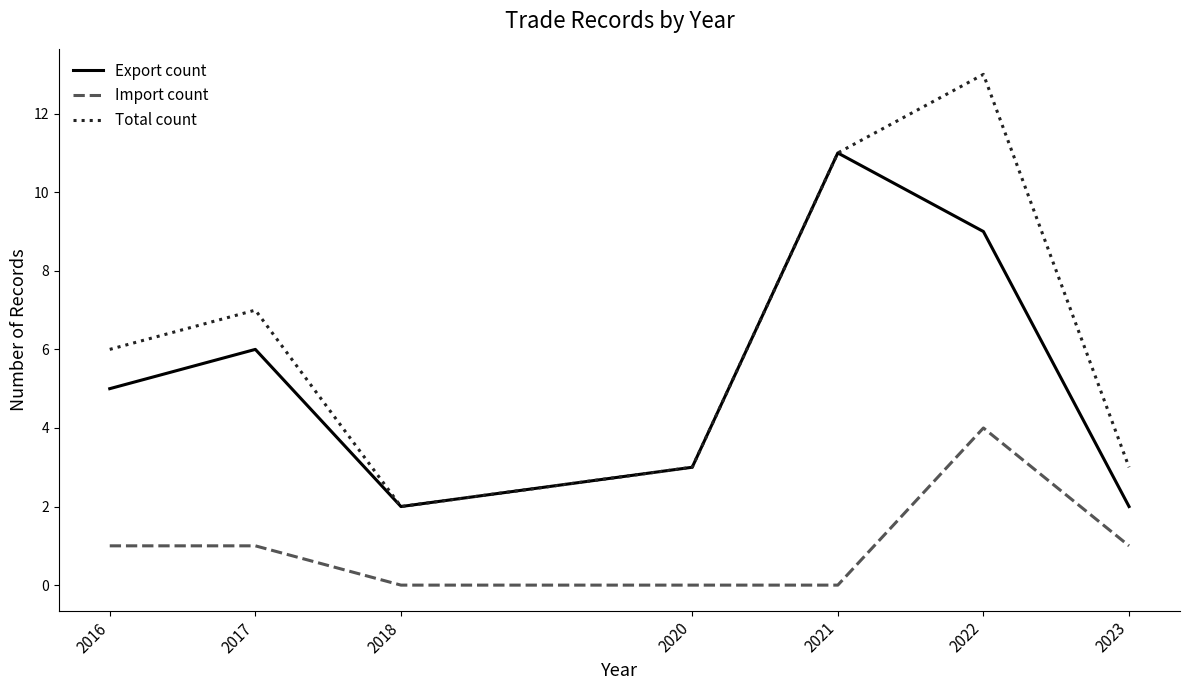

What are all the series names shown in the legend?

Export count, Import count, Total count